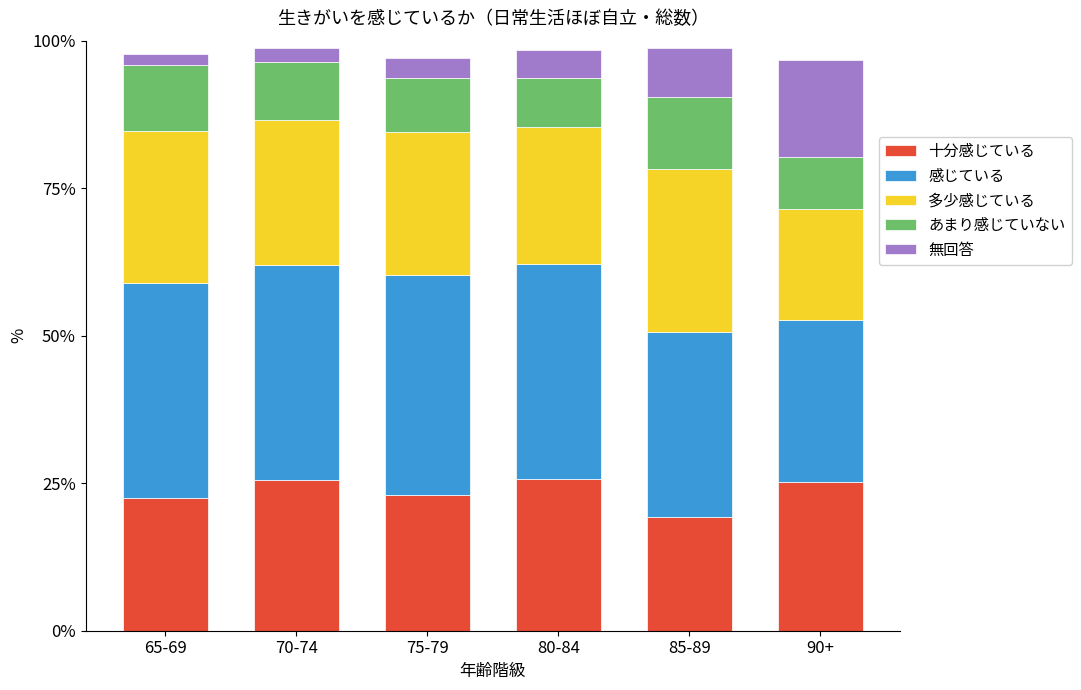

What is the total value across all series at 70-74?

98.7